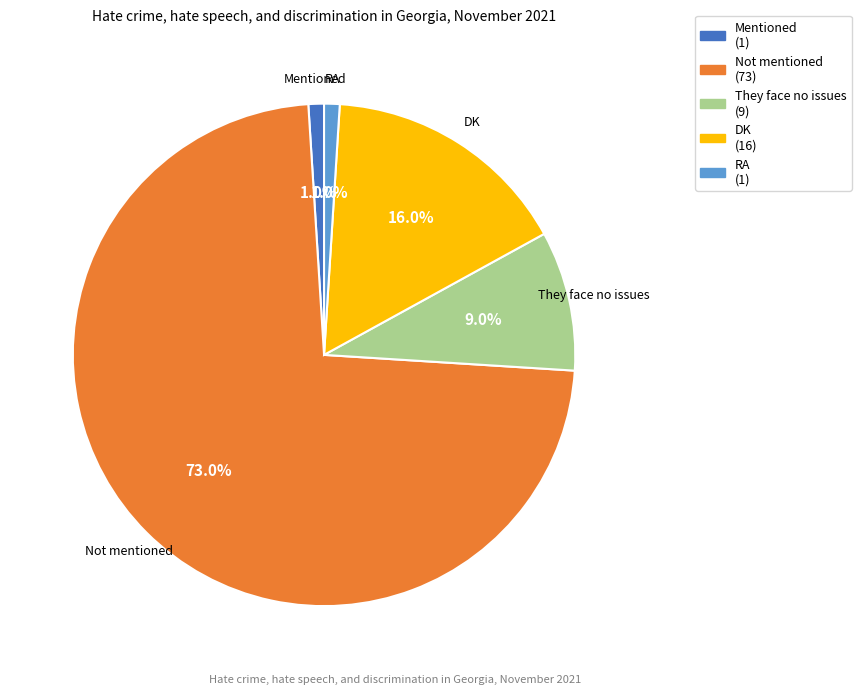

Which has a higher value, DK or RA?

DK